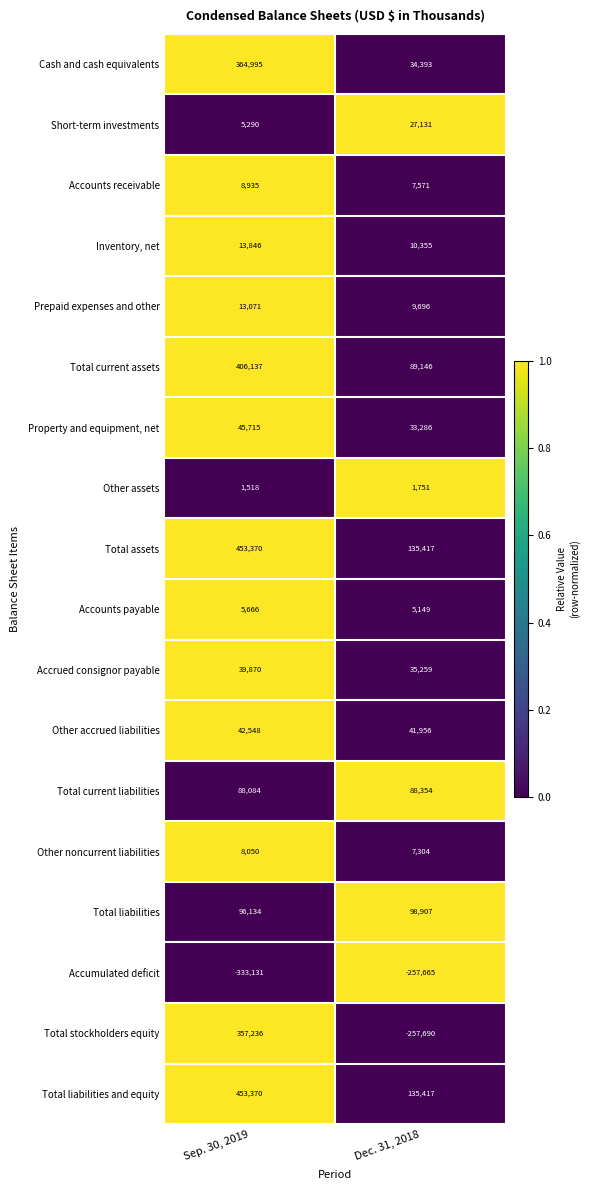

At which label does Total liabilities and equity reach its minimum?

Dec. 31, 2018